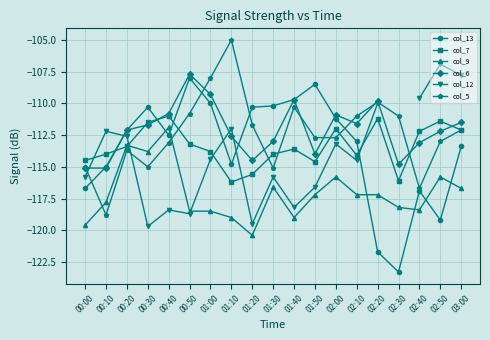

At which category is the sum across all series the highest?

03:00